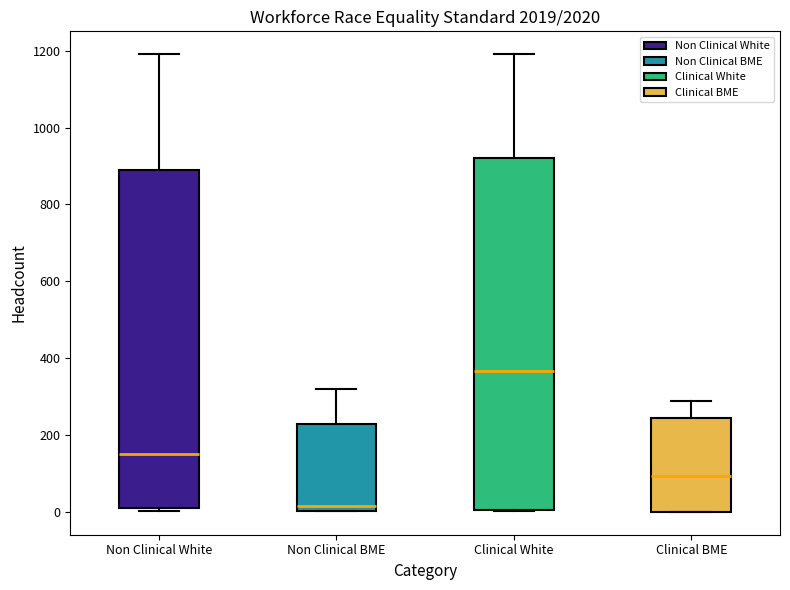

Where is the lower edge of the box for Clinical White on the y-axis? The values are not printed on the chart, so give them approximately, as read against the axis.

0